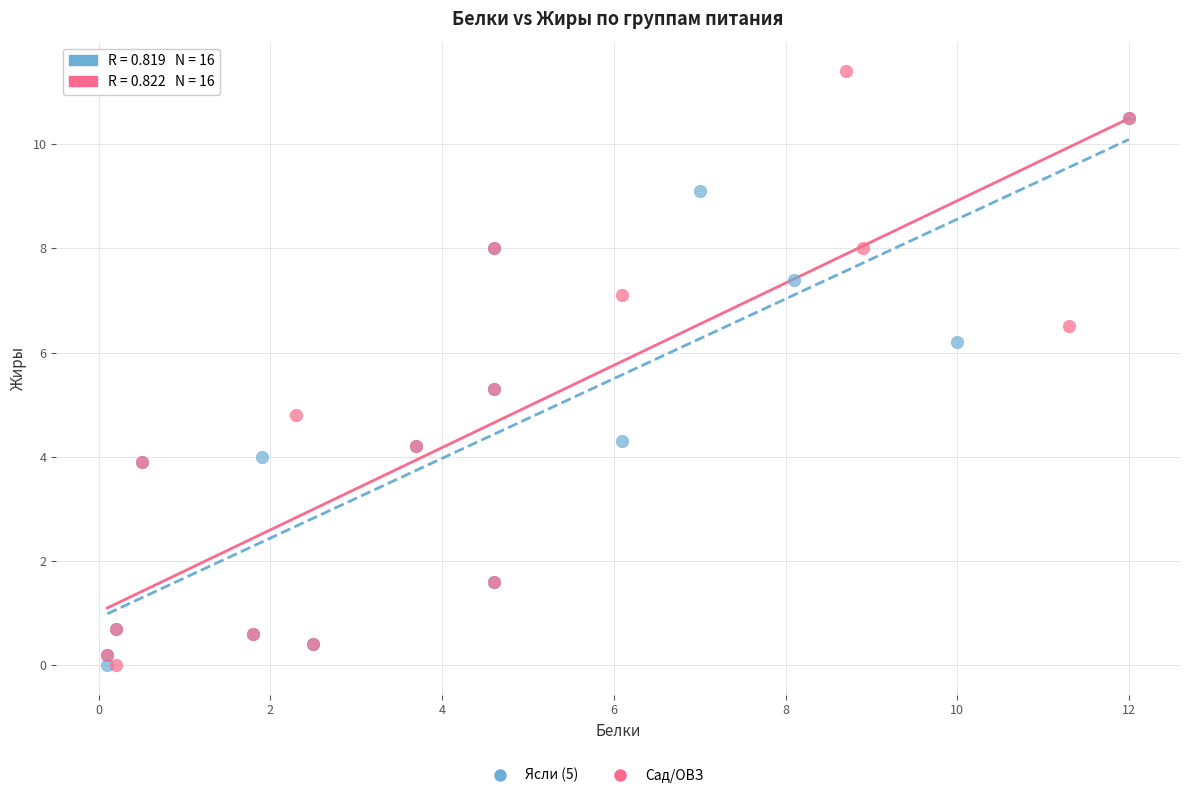

Which series has the largest Y range (max minus min)?

Сад/ОВЗ